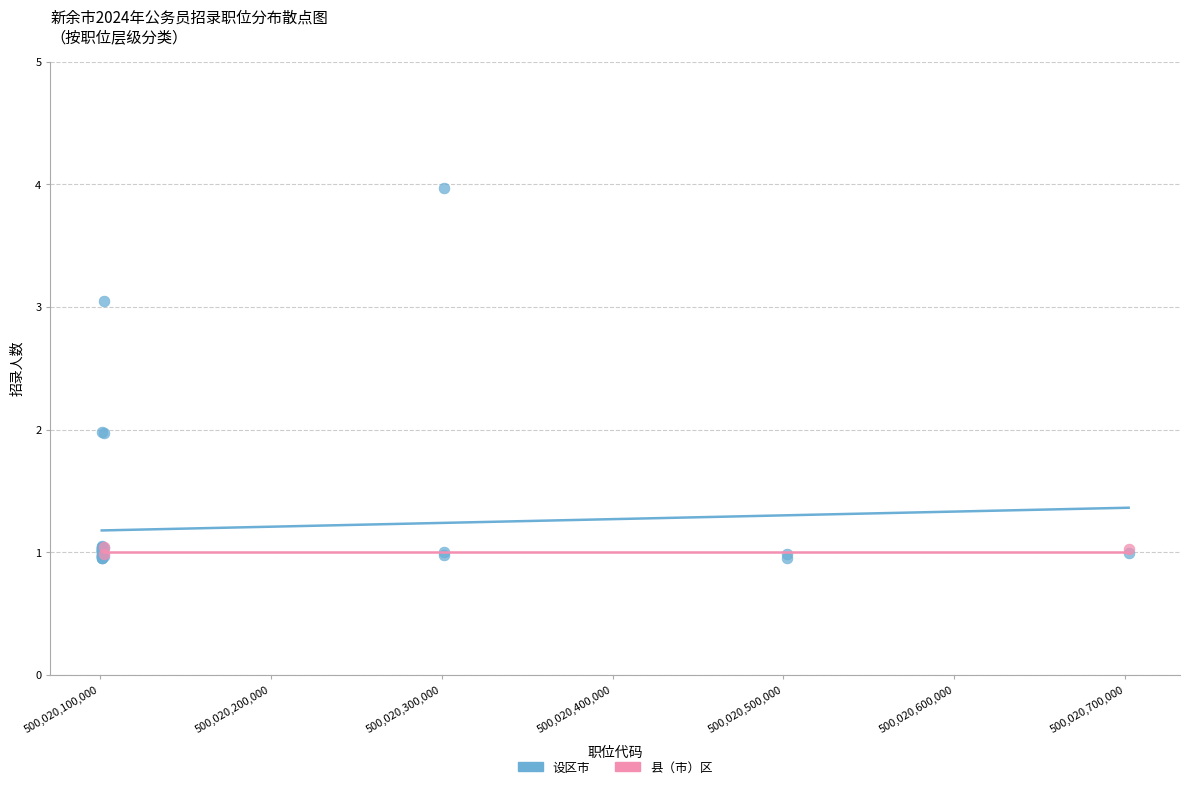

Which series has the widest spread of Y values?

设区市